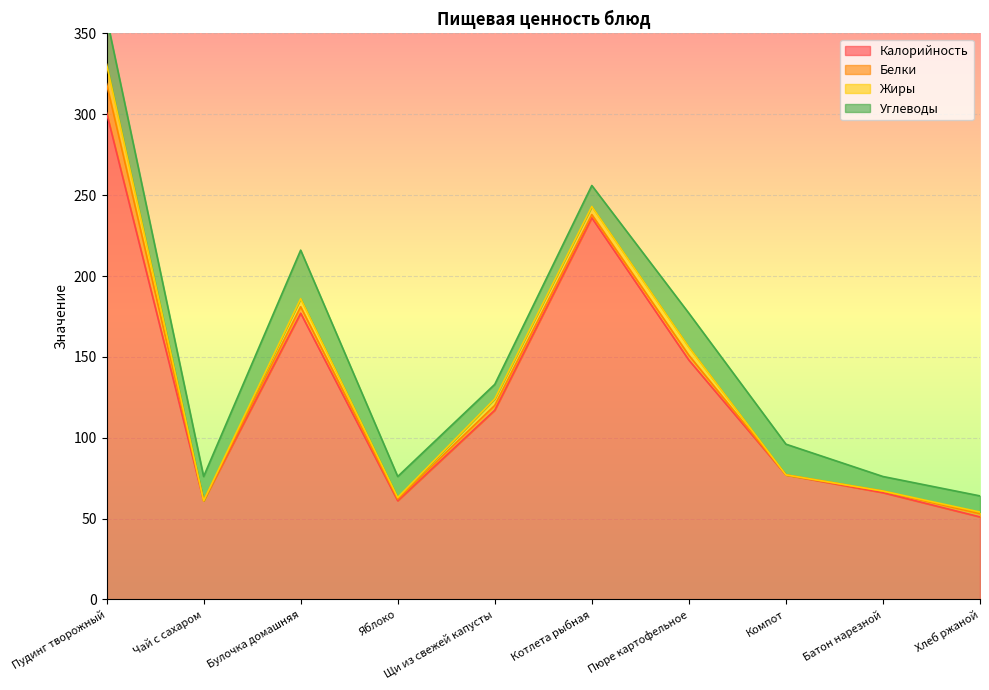

What are all the series names shown in the legend?

Калорийность, Белки, Жиры, Углеводы